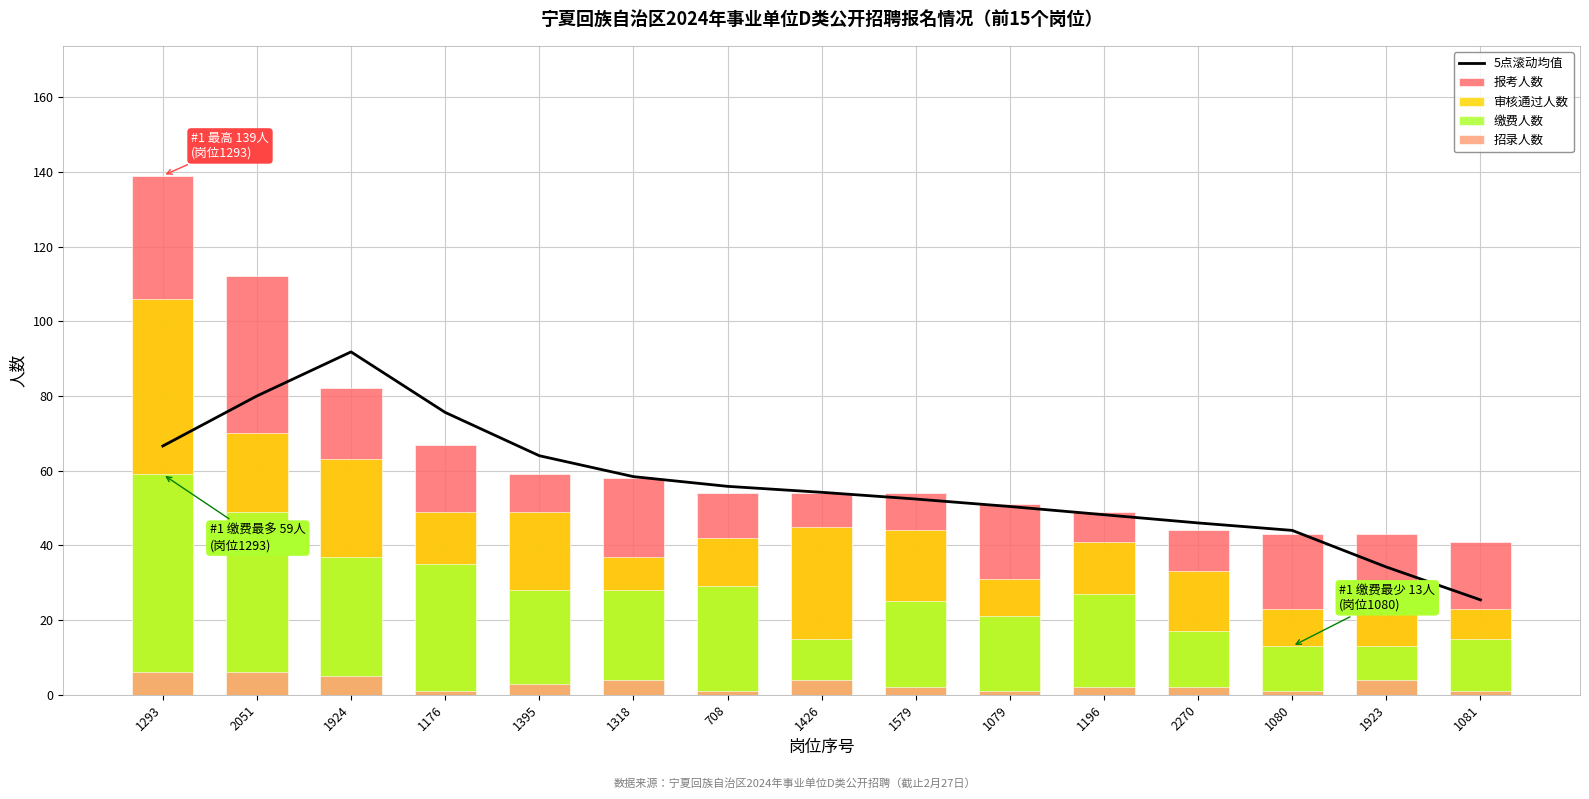

Where does the 审核通过人数 series first go above 42?

1293